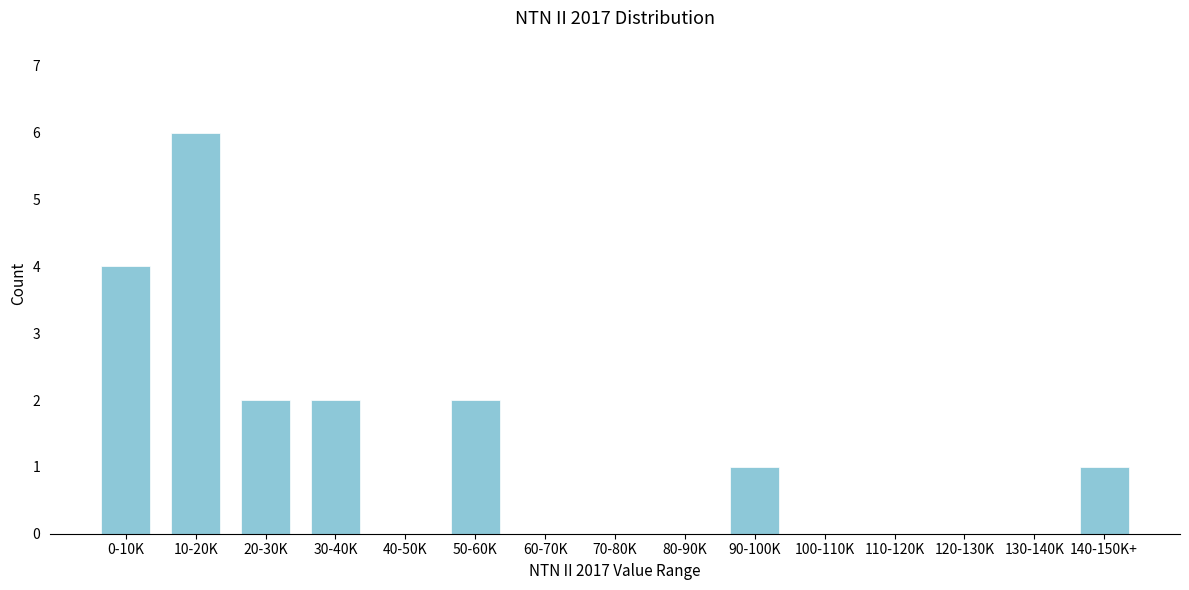

Reading right to left, what are all the values shown in this chart?

140-150K+=1	130-140K=0	120-130K=0	110-120K=0	100-110K=0	90-100K=1	80-90K=0	70-80K=0	60-70K=0	50-60K=2	40-50K=0	30-40K=2	20-30K=2	10-20K=6	0-10K=4